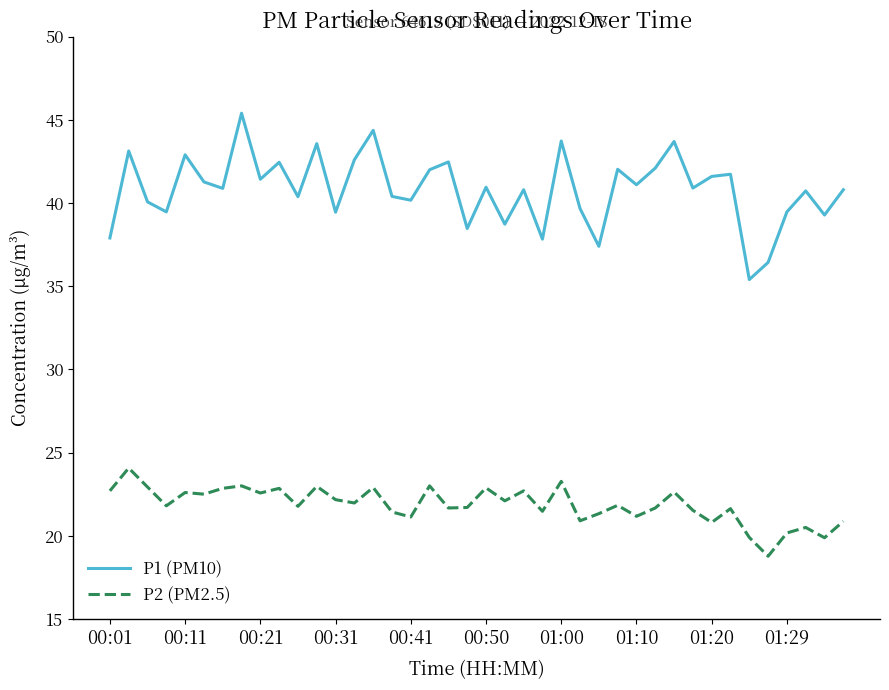

What is the greatest value displayed?

45.4